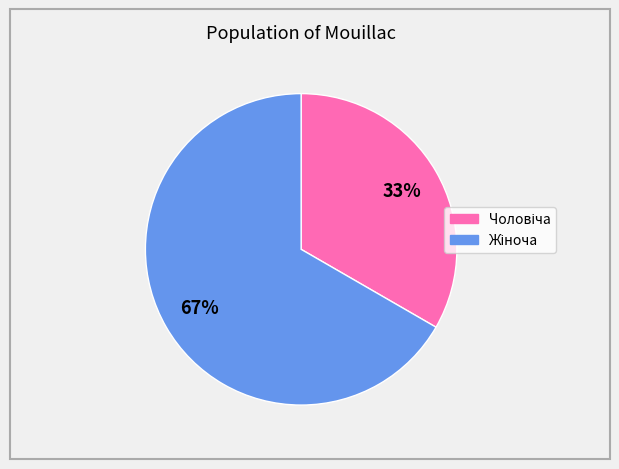

How many slices are in this pie chart?

2